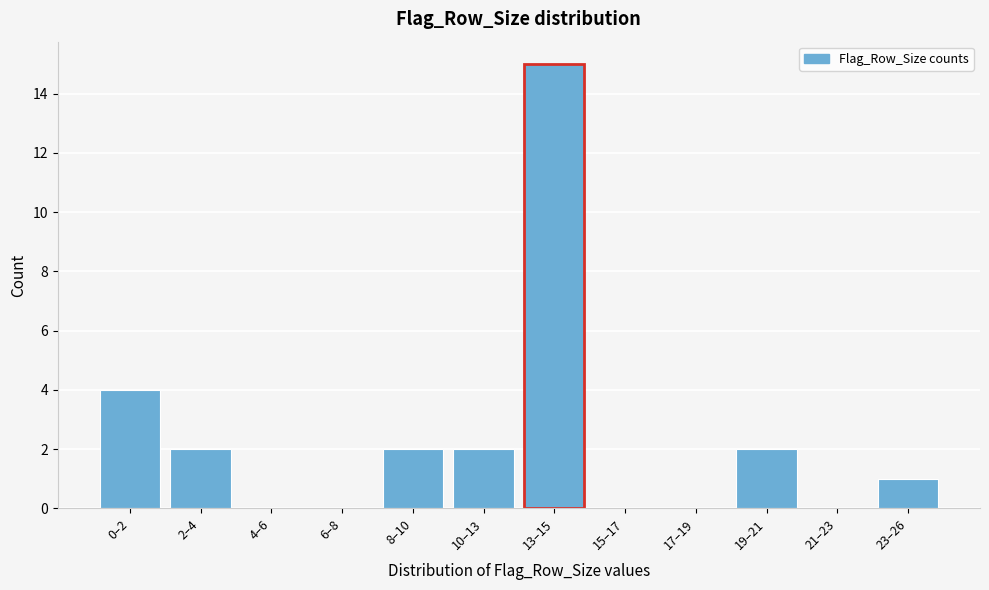

Reading left to right, extract all data points from this chart.

0–2=4	2–4=2	4–6=0	6–8=0	8–10=2	10–13=2	13–15=15	15–17=0	17–19=0	19–21=2	21–23=0	23–26=1